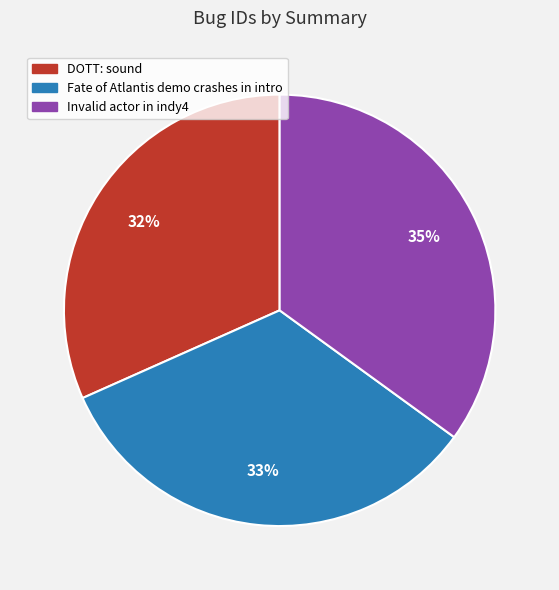

Is it true that Invalid actor in indy4 is 35% of the pie?

True